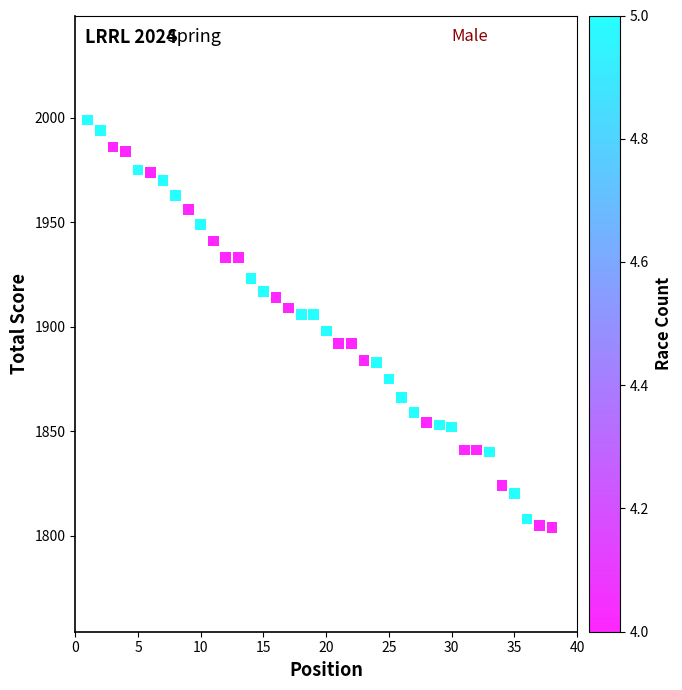

What is the range of X values (max minus min)?

37